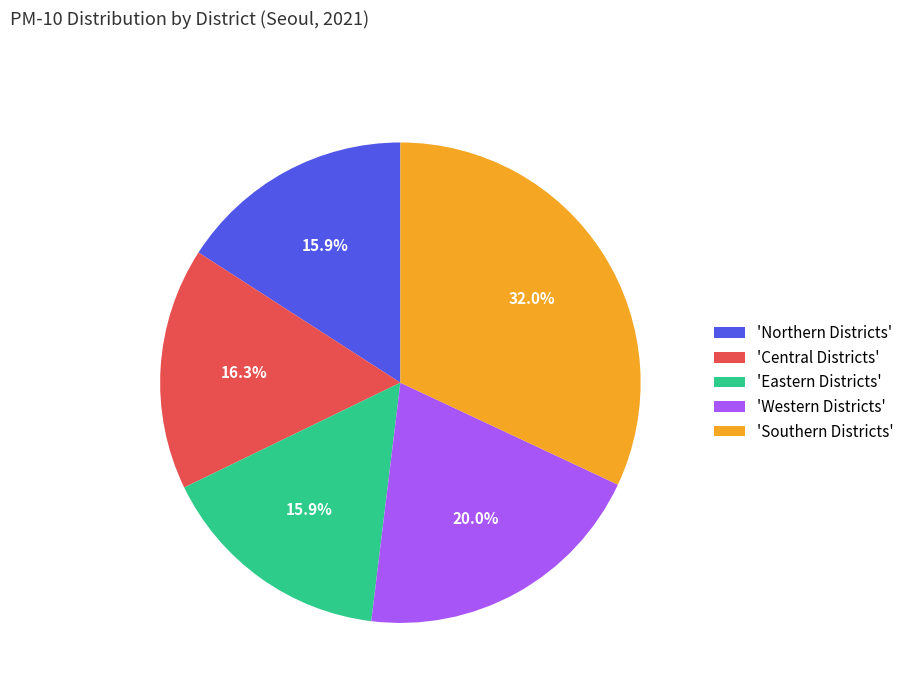

Is the sum of 'Eastern Districts' and 'Western Districts' greater than half?

No